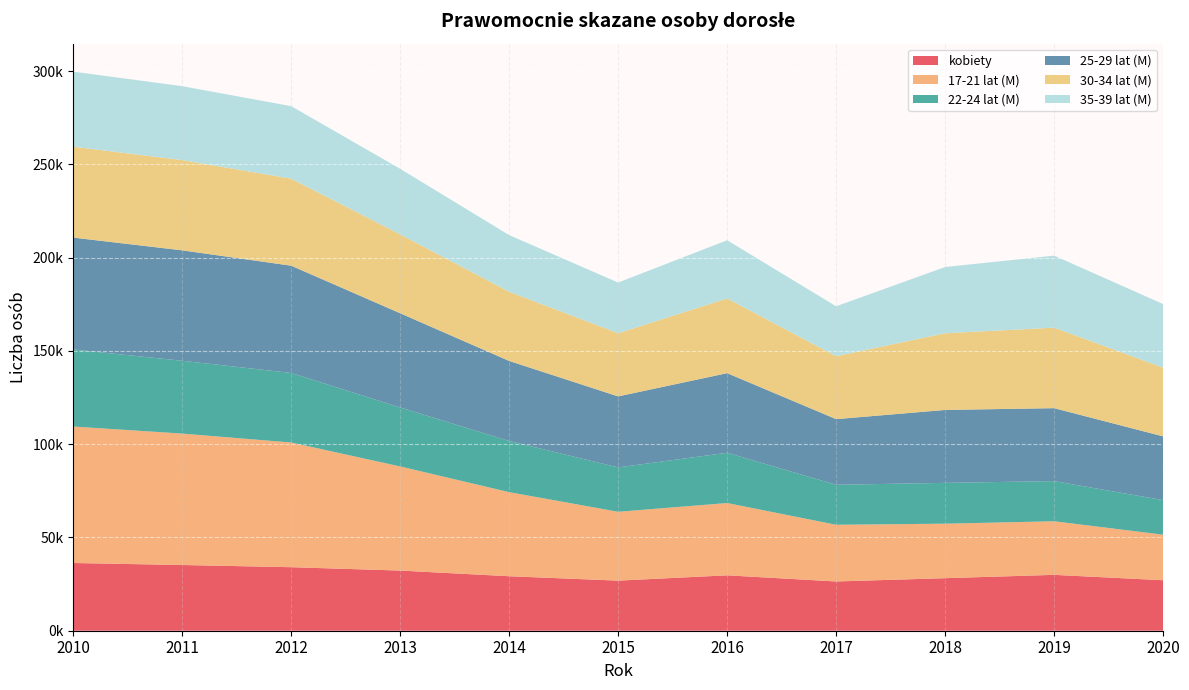

Reading left to right, what are all the values shown in this chart?

kobiety: 36296	35225	34045	32239	29203	26846	29692	26398	28156	29947	27055
17-21 lat (M): 73155	70437	66841	55819	45071	36907	38751	30390	29219	28722	24415
22-24 lat (M): 41306	39037	37286	31614	27435	23781	26943	21448	21872	21528	18533
25-29 lat (M): 59958	59190	57492	50493	42896	38059	42661	35173	39089	39093	34169
30-34 lat (M): 48720	48358	46635	42281	37057	33874	40049	33741	41111	43144	36830
35-39 lat (M): 40240	39637	38878	35159	30395	27154	31198	26754	35505	38617	34107